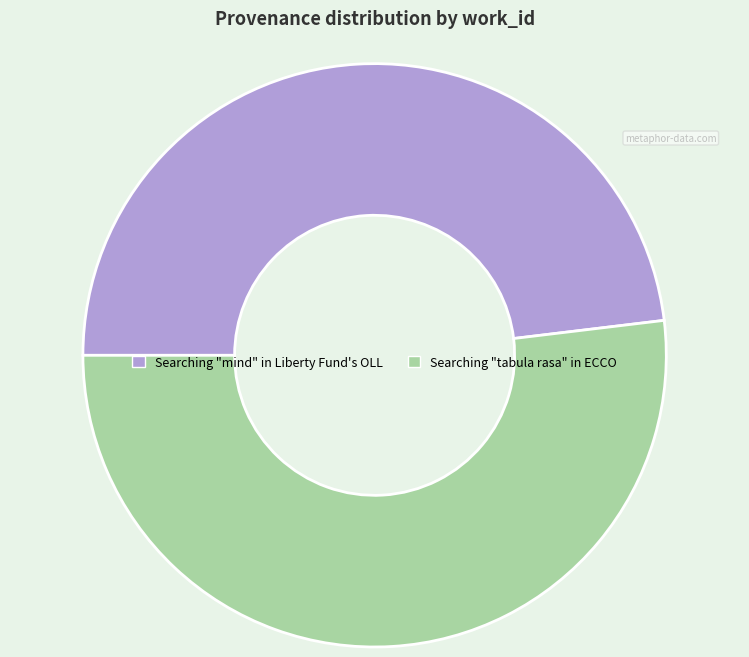

Count the number of slices in the pie.

2